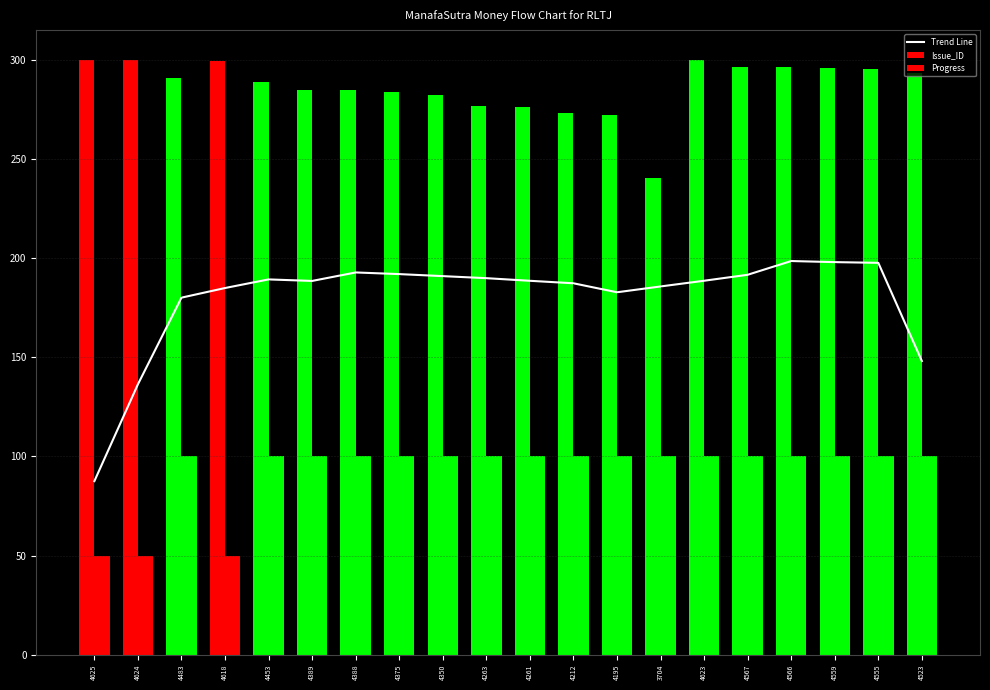

Which has a higher value, 4389 or 4453?

4453